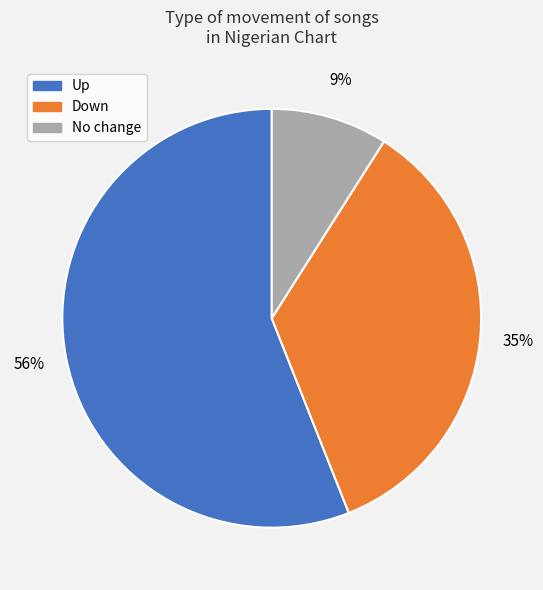

Is there any slice that represents more than half of the pie?

Yes